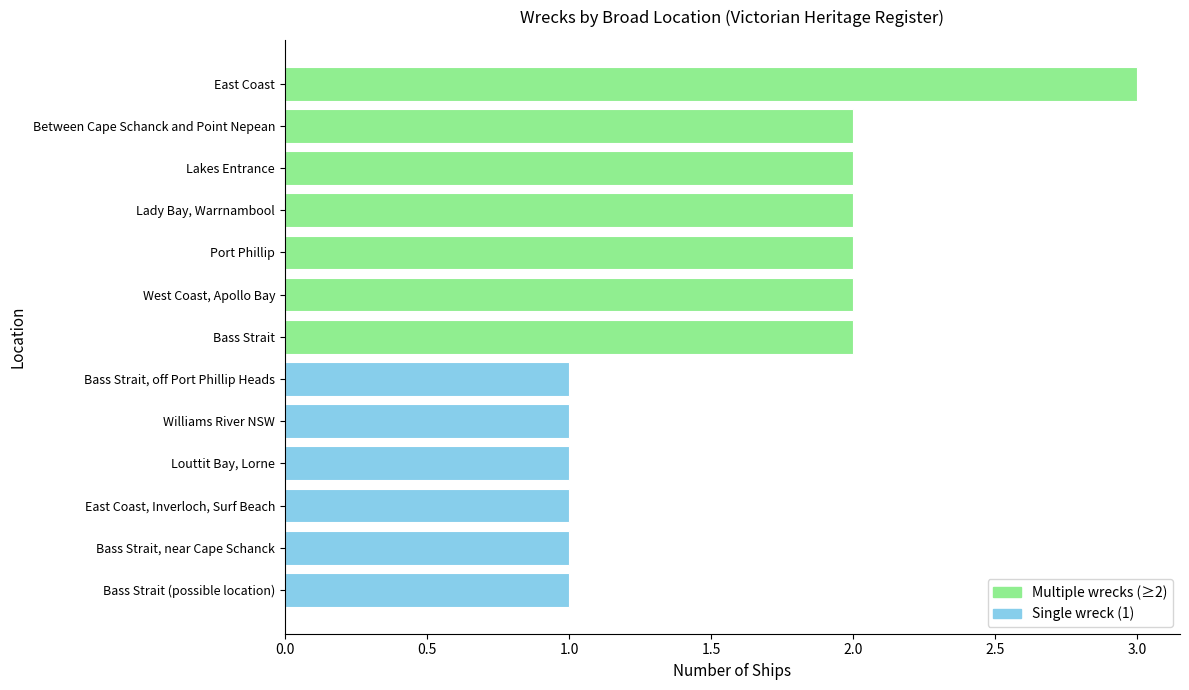

The chart shows a value of 1 at West Coast, Apollo Bay. True or false?

False